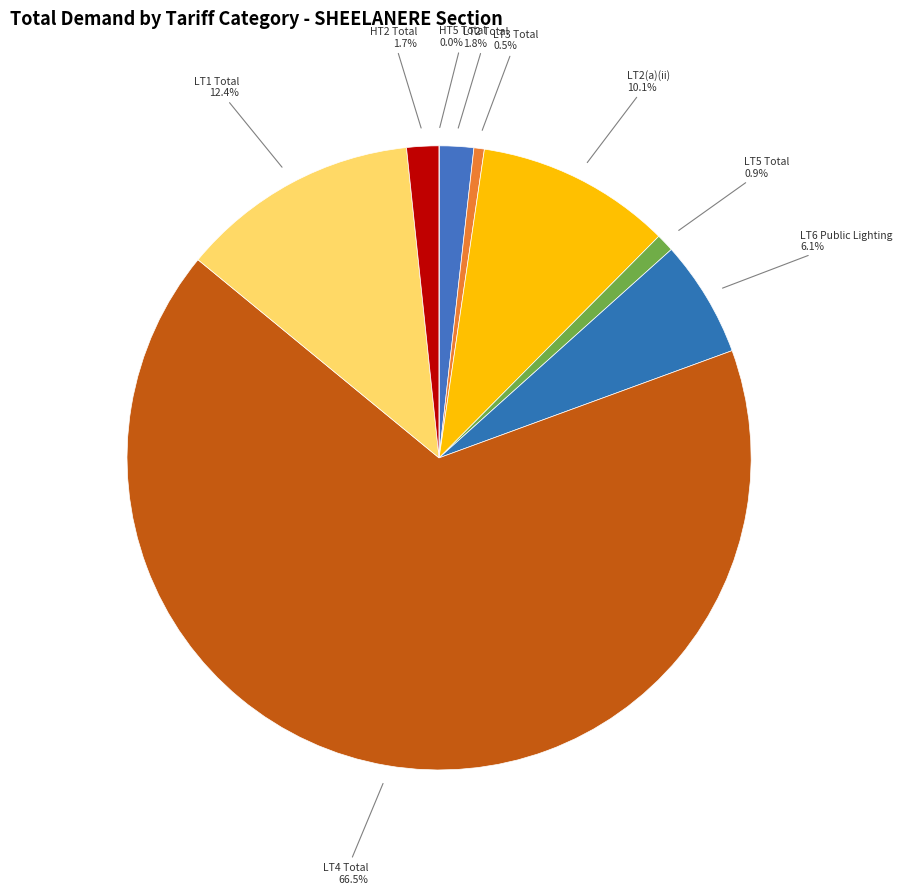

What percentage do HT5 Total and LT3 Total together represent?

0.5%